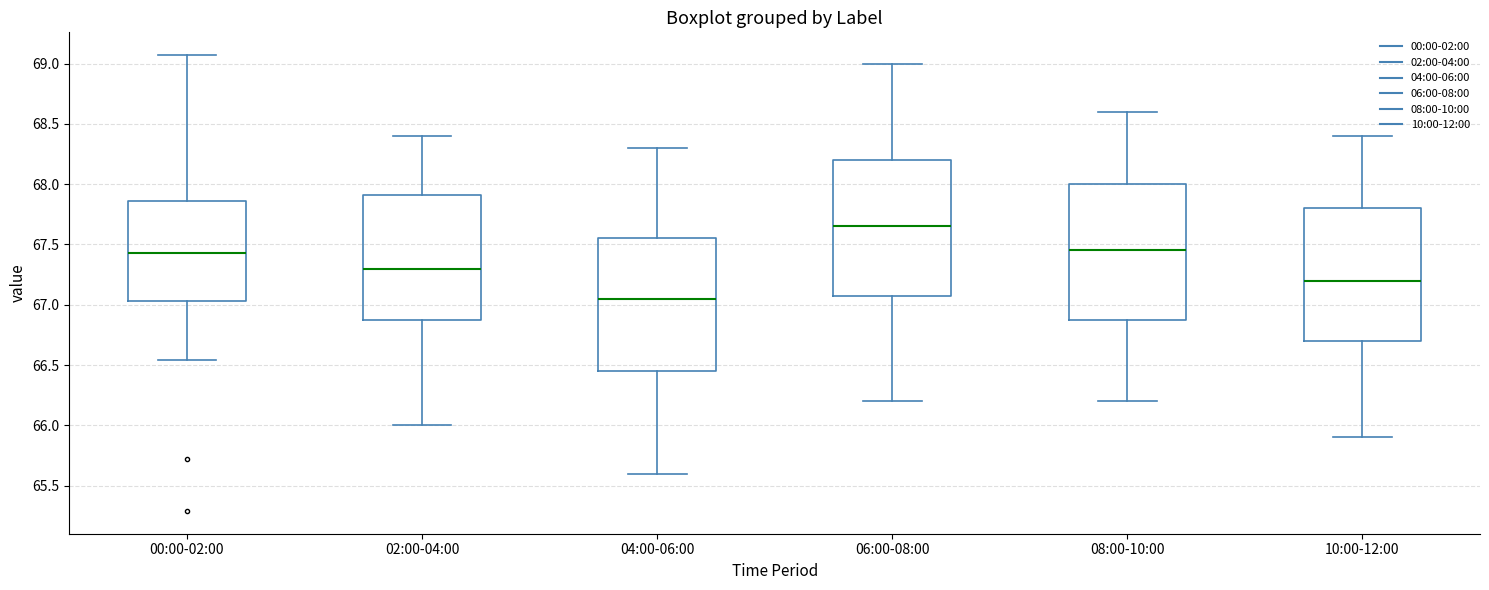

Reading left to right, transcribe this box plot: for each box, give where its median line is, the range the box spans, and where its two whiskers end, as read against the y-axis. The values are not printed on the chart, so give them approximately, as read against the axis.

00:00-02:00: median 67.45, box 67.05 to 67.85, whiskers 66.55 to 69.05
02:00-04:00: median 67.30, box 66.90 to 67.90, whiskers 66.00 to 68.40
04:00-06:00: median 67.05, box 66.45 to 67.55, whiskers 65.60 to 68.30
06:00-08:00: median 67.65, box 67.10 to 68.20, whiskers 66.20 to 69.00
08:00-10:00: median 67.45, box 66.90 to 68.00, whiskers 66.20 to 68.60
10:00-12:00: median 67.20, box 66.70 to 67.80, whiskers 65.90 to 68.40